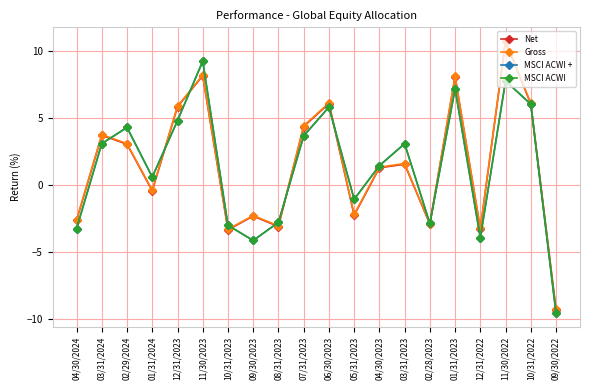

How many times do MSCI ACWI + and Net cross each other?

8